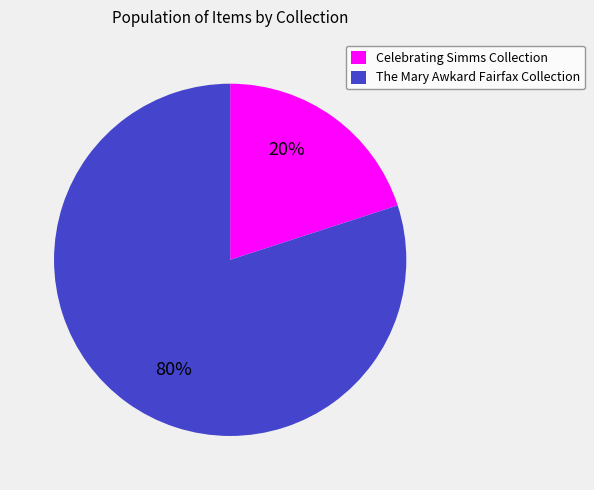

To the nearest percent, what portion does Celebrating Simms Collection represent?

20%